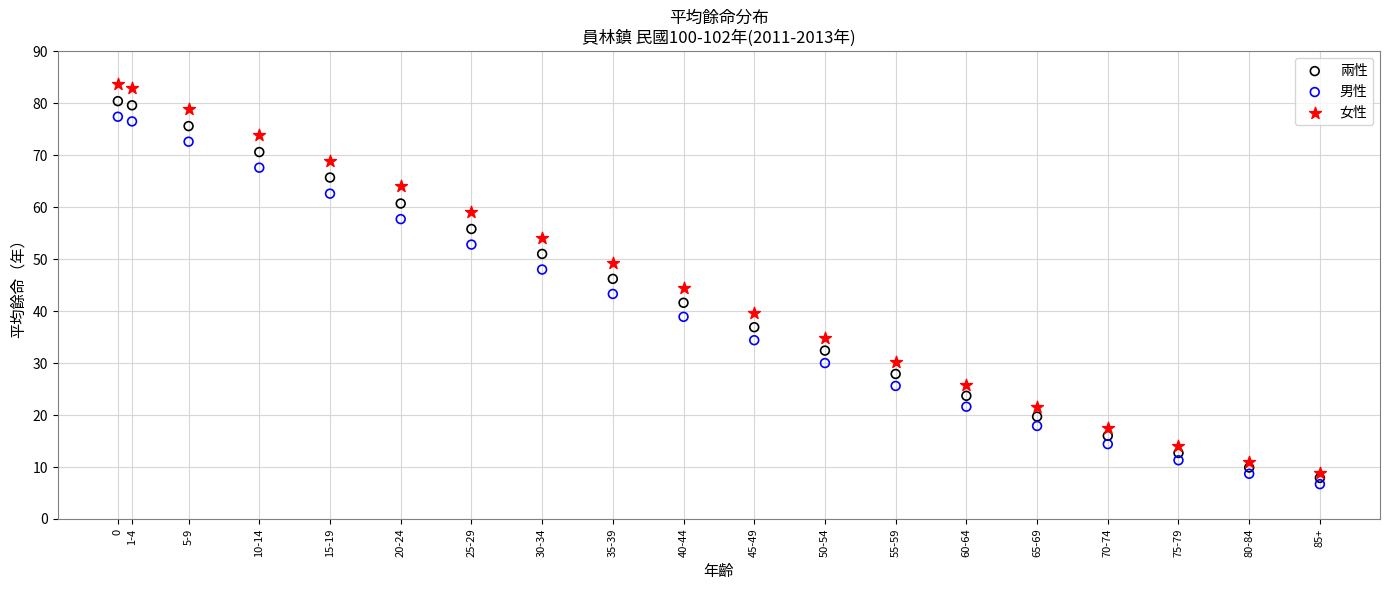

Across all data points, what is the range of Y values (max minus min)?

77.0